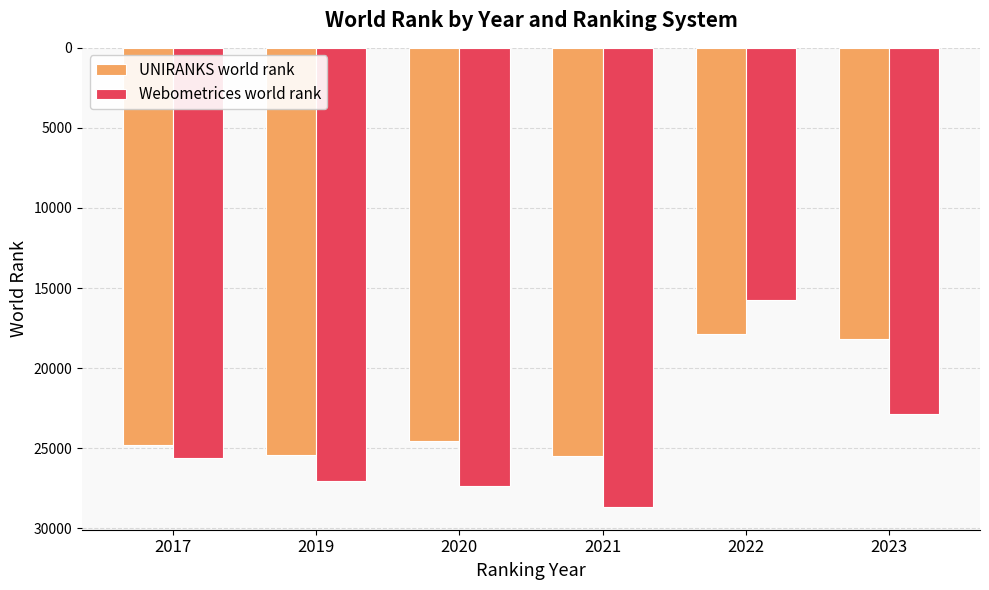

What value does the UNIRANKS world rank series have at 2017?

24797